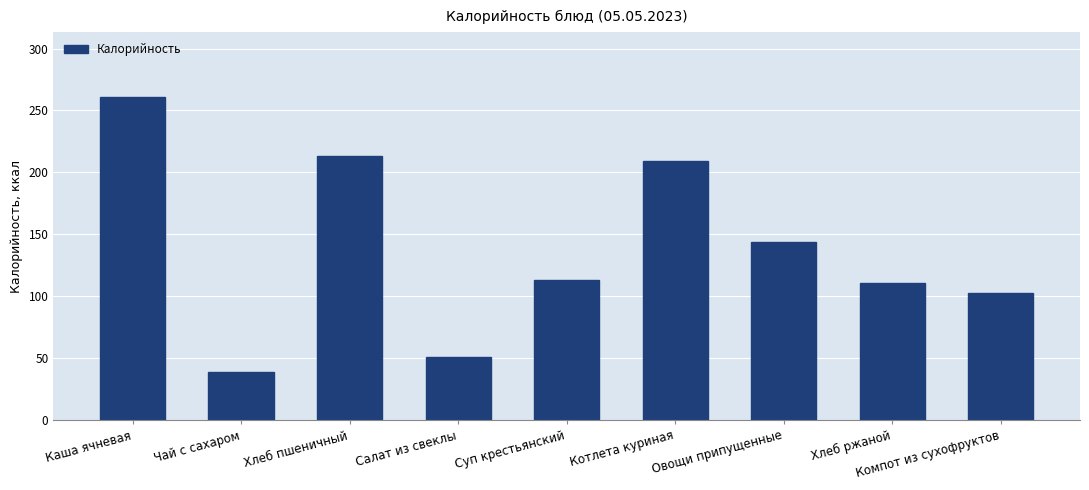

How many categories are shown in the chart?

9